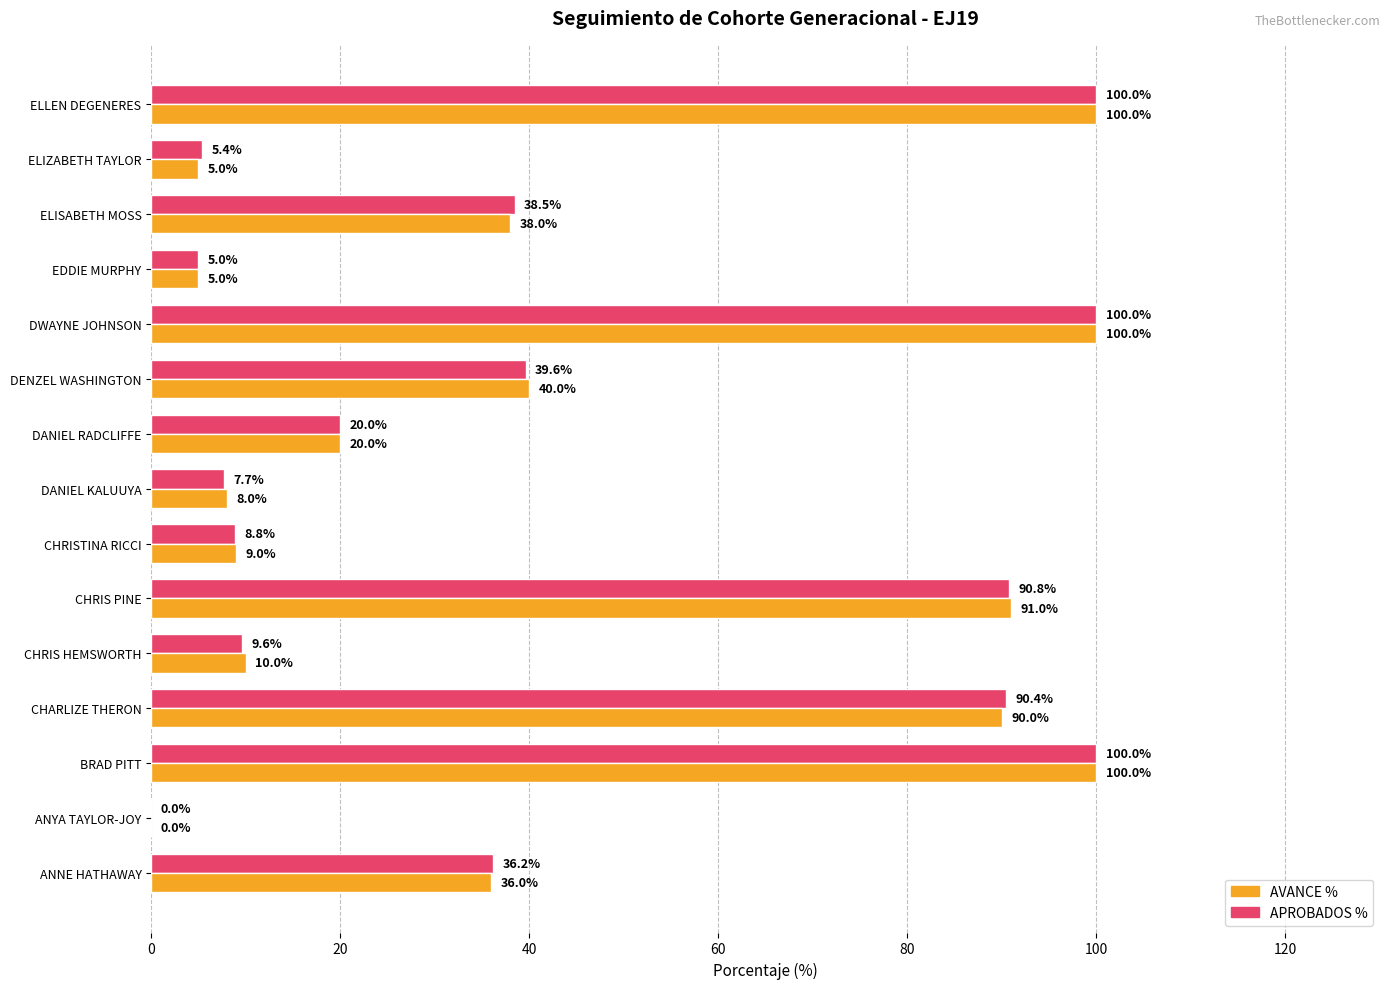

At which label is AVANCE % closest to 50?

DENZEL WASHINGTON